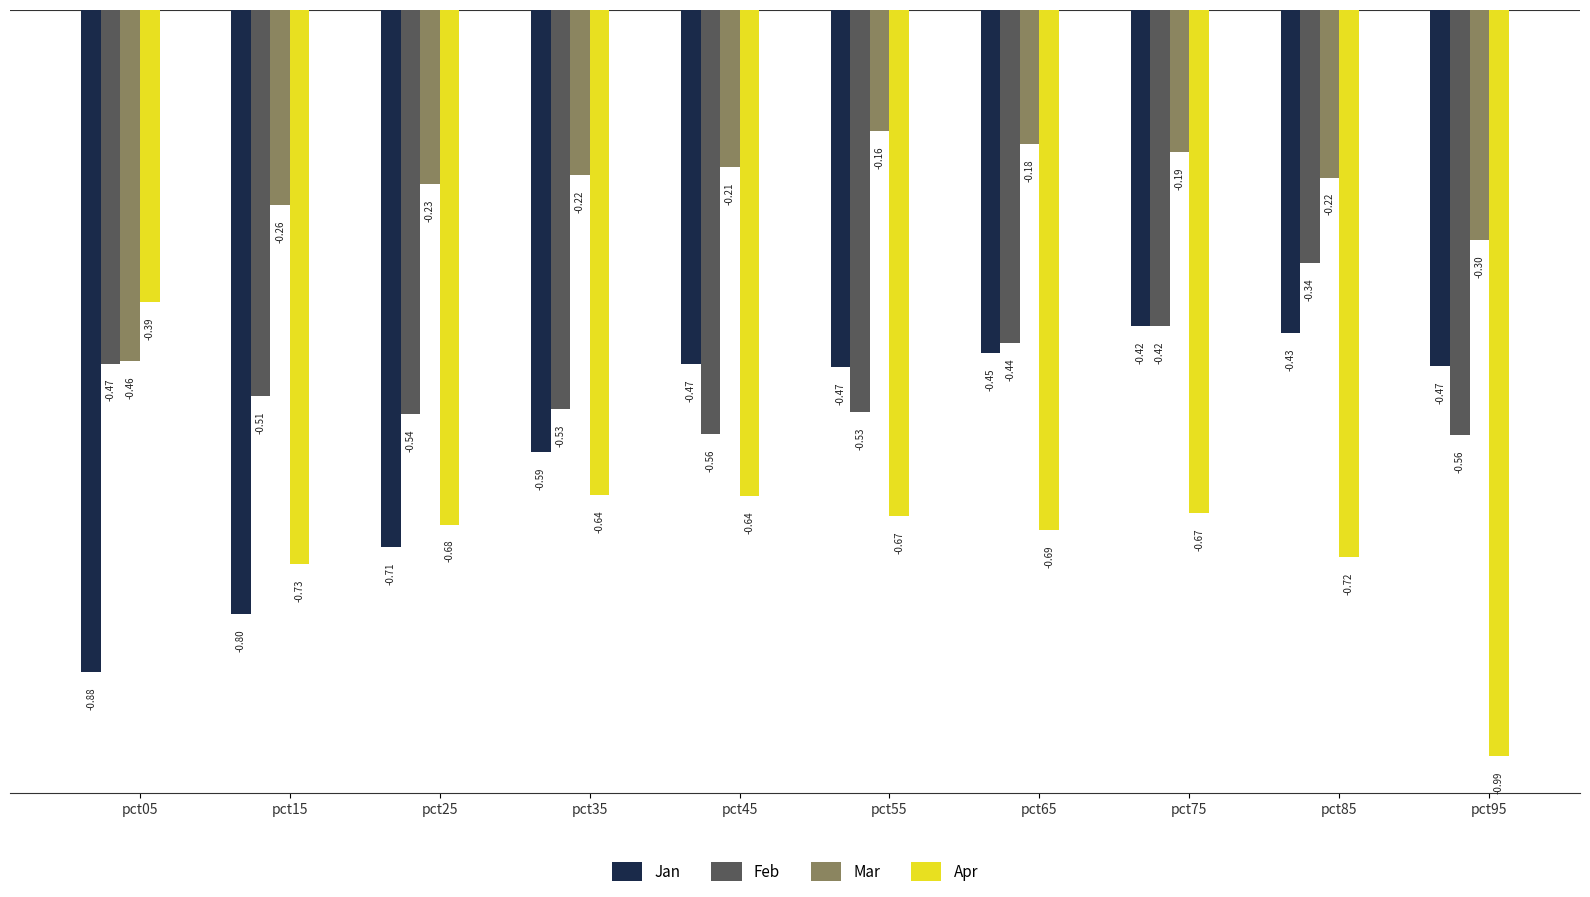

What is the difference between the maximum and minimum values in the Jan series?

0.5